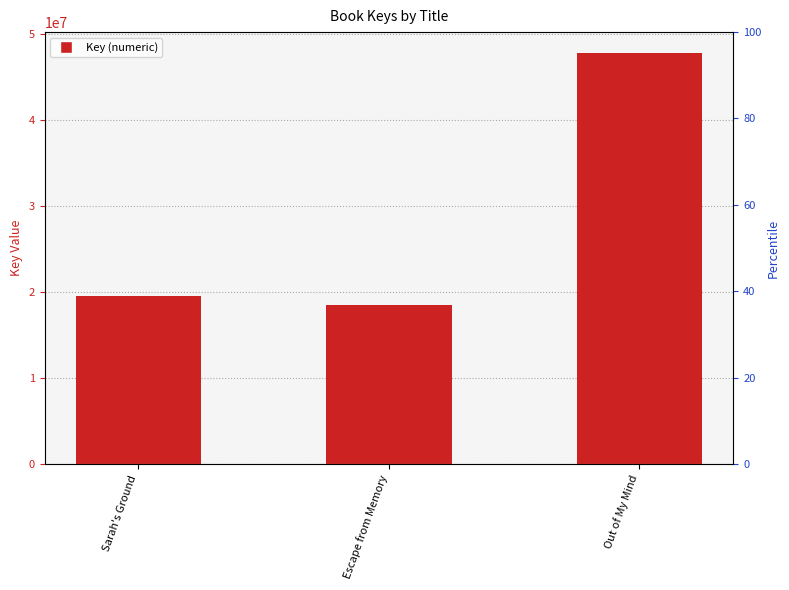

Reading left to right, what are all the values shown in this chart?

Sarah's Ground=19559942	Escape from Memory=18545866	Out of My Mind=47856459